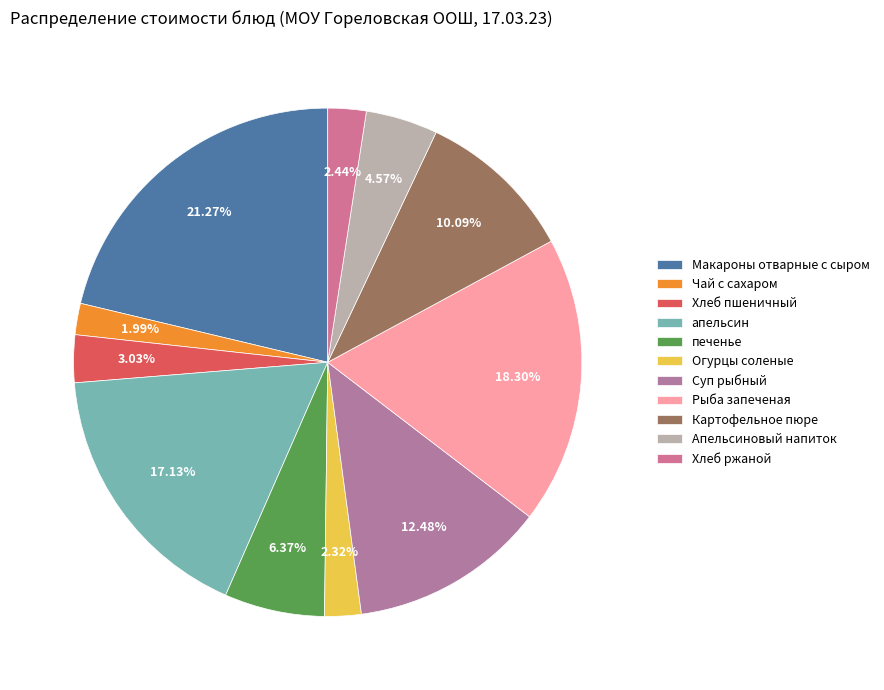

Count the number of slices in the pie.

11